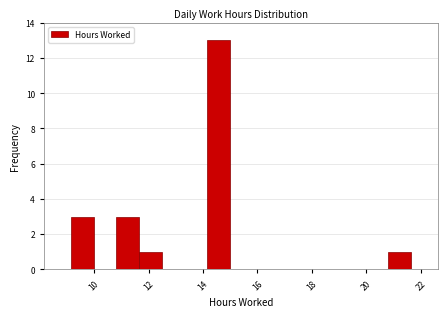

Reading left to right, transcribe this chart: for each bar, give the range it covers on the x-axis and its height. Neither the bar edges nor the heights are printed on the chart, so give them approximately, as read against the axes.

9.2 to 10.0: 3
10.0 to 10.8: 0
10.8 to 11.6: 3
11.6 to 12.4: 1
12.4 to 13.4: 0
13.4 to 14.2: 0
14.2 to 15.0: 13
15.0 to 15.8: 0
15.8 to 16.6: 0
16.6 to 17.4: 0
17.4 to 18.2: 0
18.2 to 19.2: 0
19.2 to 20.0: 0
20.0 to 20.8: 0
20.8 to 21.6: 1